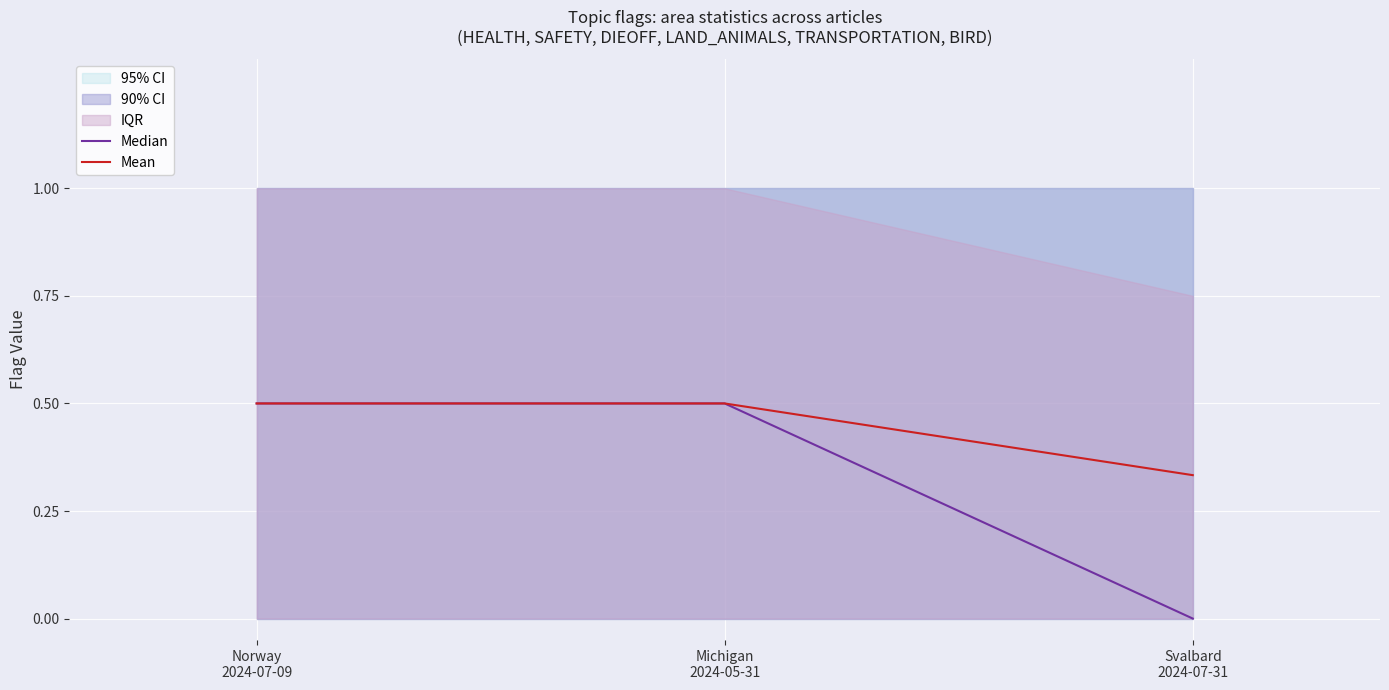

At which label does Mean reach its peak?

Norway
2024-07-09